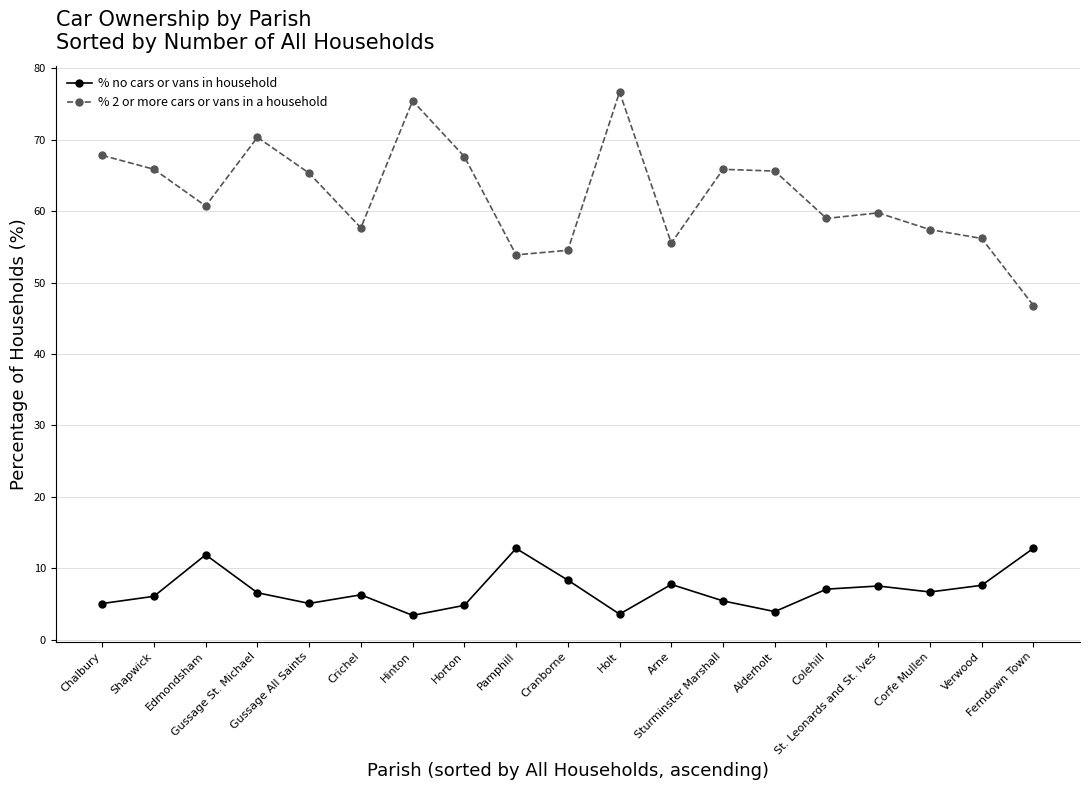

How many lines are shown in the chart?

2